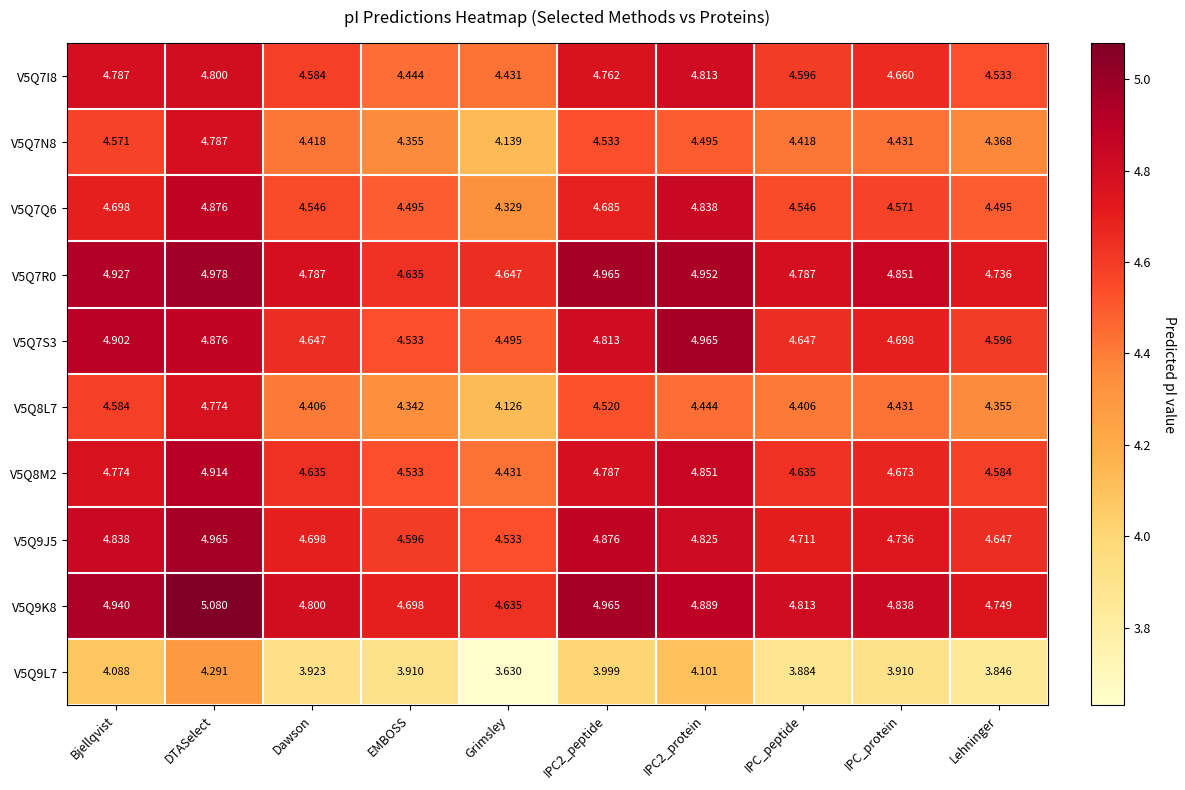

At which category does the chart reach its peak across all series?

DTASelect